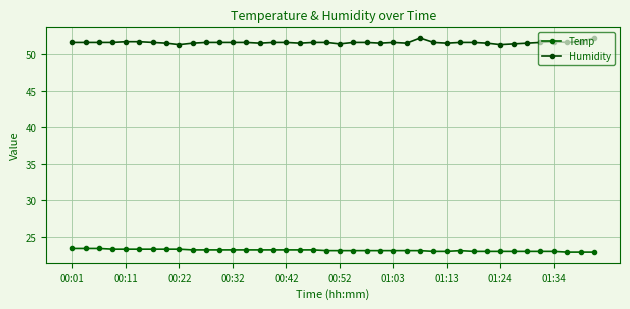

True or false: Temp has more than 2 points higher than both neighbors.

False